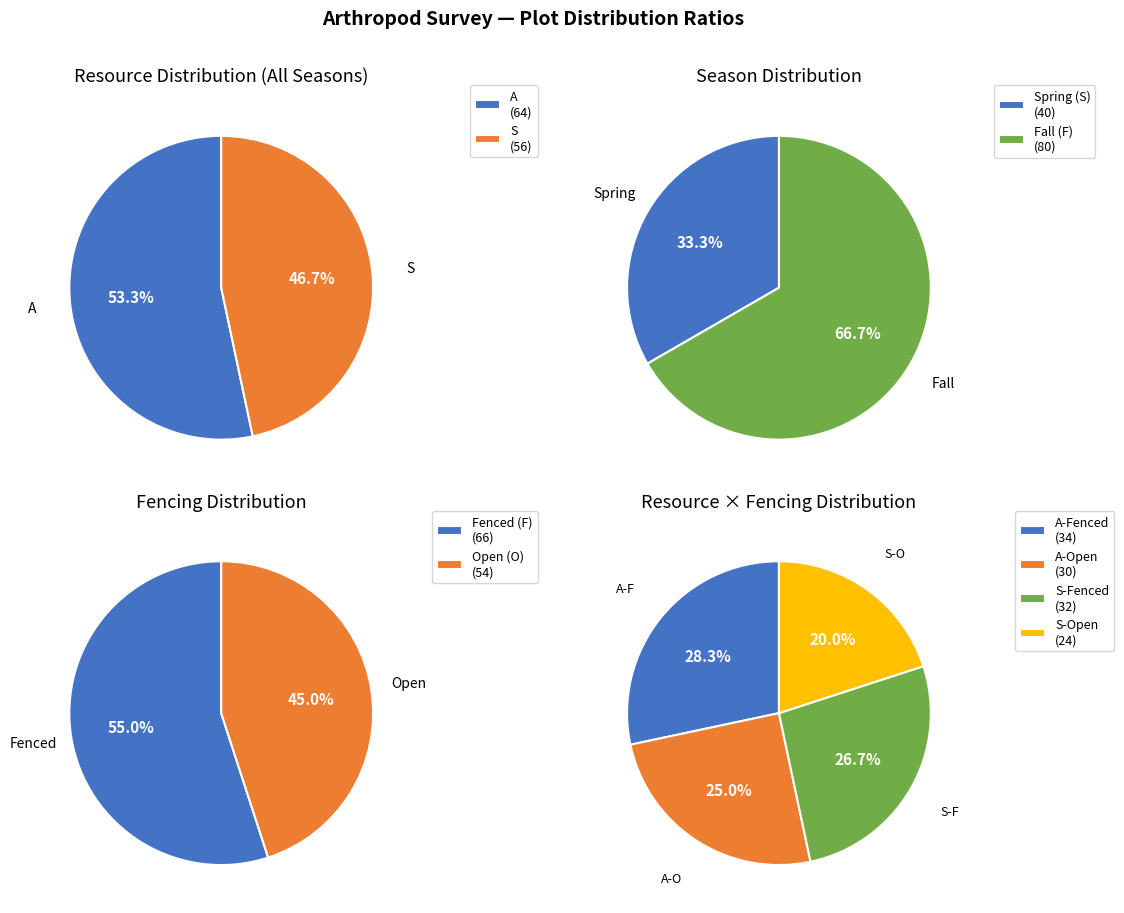

How many segments does this pie chart have?

2